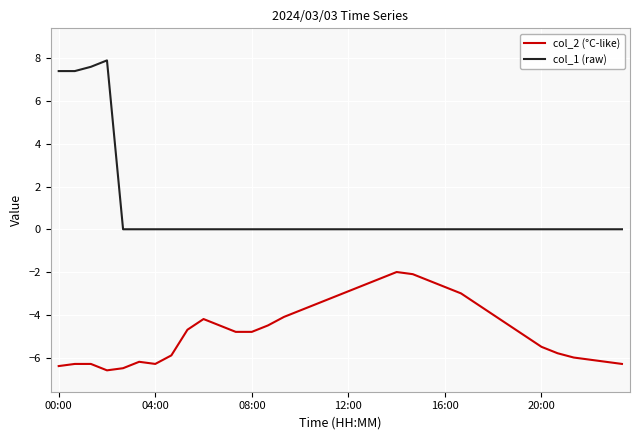

True or false: col_2 (°C-like) and col_1 (raw) intersect in this chart.

False